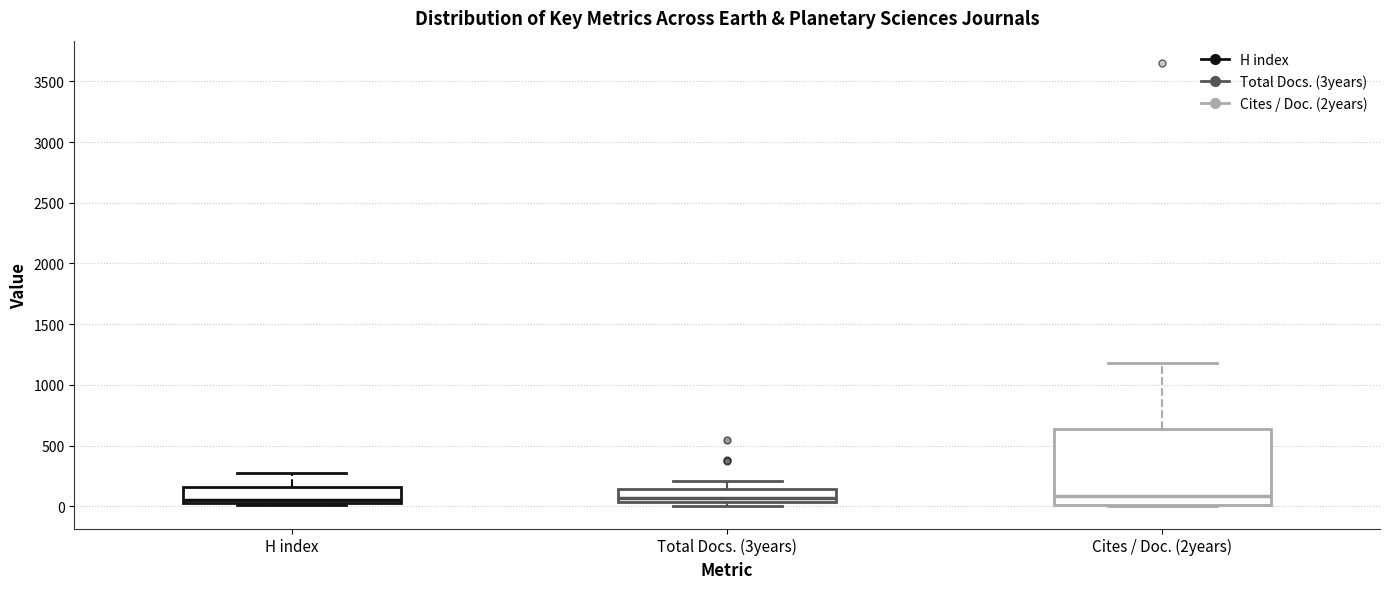

Where is the upper edge of the box for H index on the y-axis? The values are not printed on the chart, so give them approximately, as read against the axis.

150